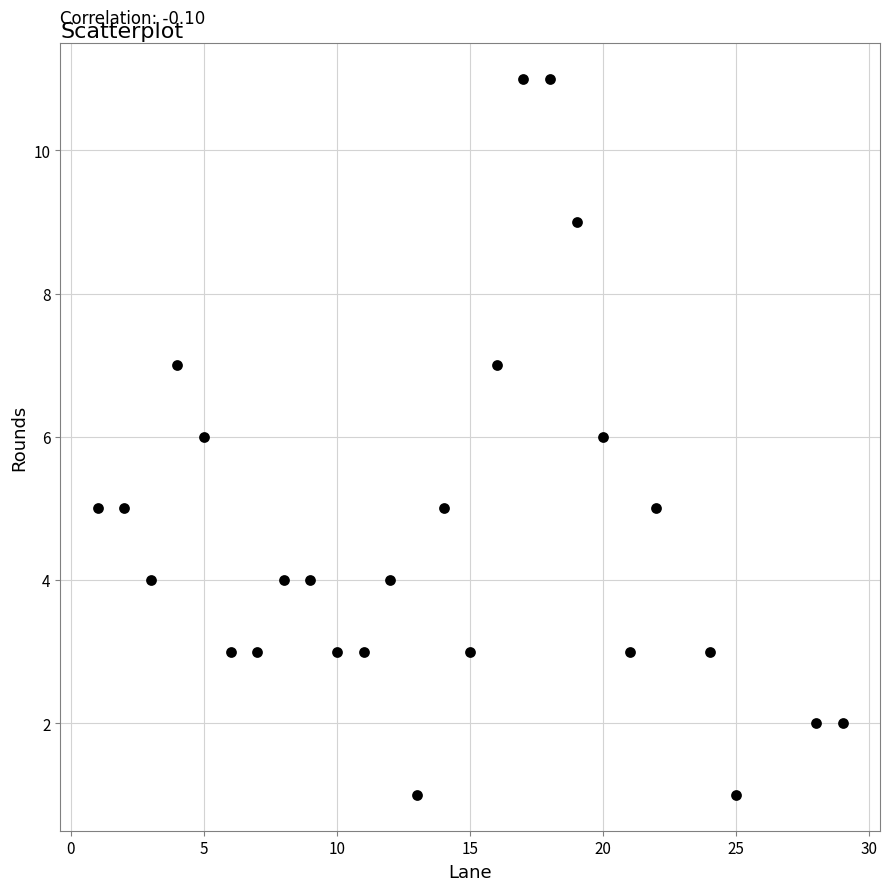

What is the range of Y values (max minus min)?

10